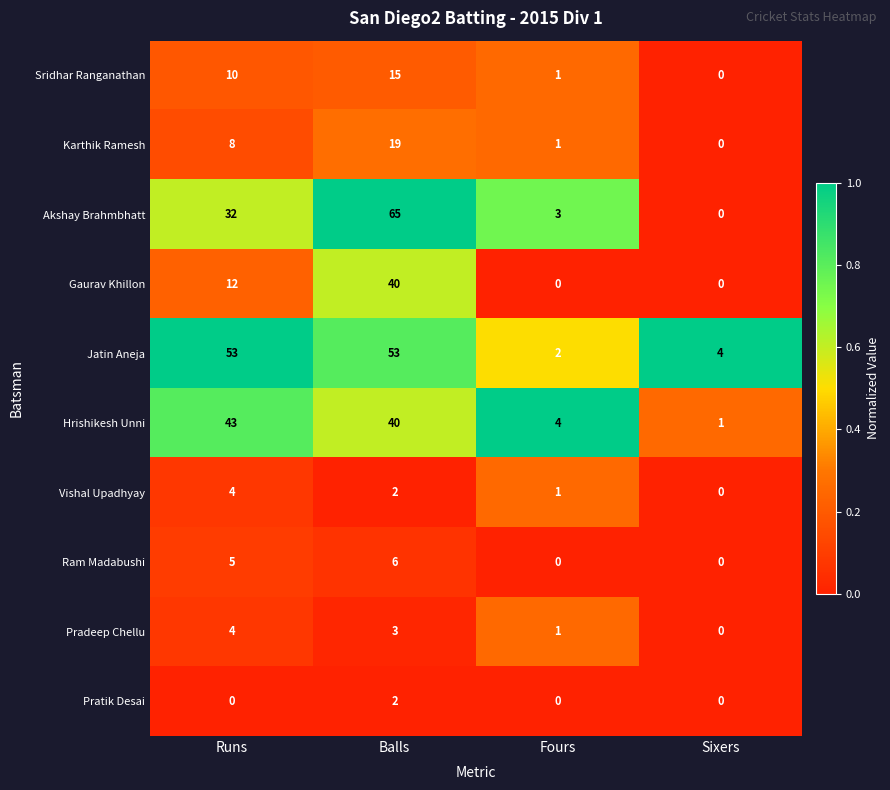

Rank the categories by Akshay Brahmbhatt value from highest to lowest.

Balls, Runs, Fours, Sixers